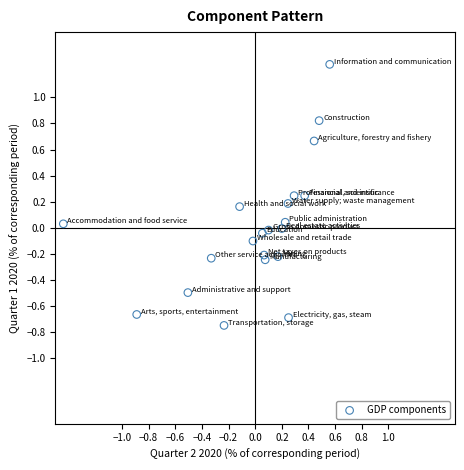

What is the range of Y values (max minus min)?

2.0